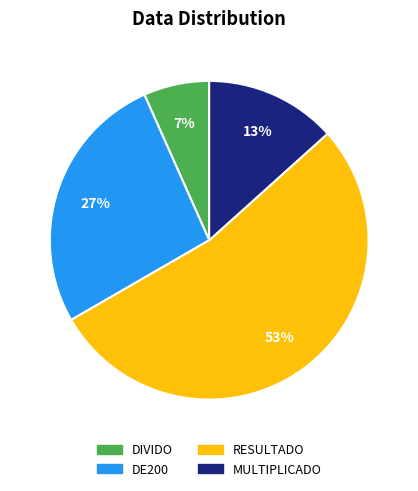

Do RESULTADO and DIVIDO together represent more than half of the pie?

Yes